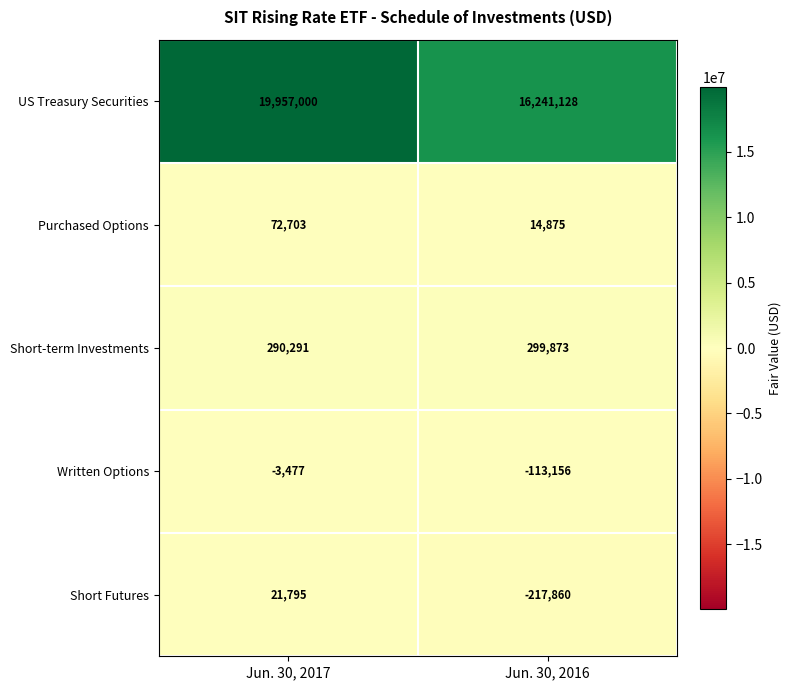

The value of US Treasury Securities at Jun. 30, 2016 is 25730891. True or false?

False